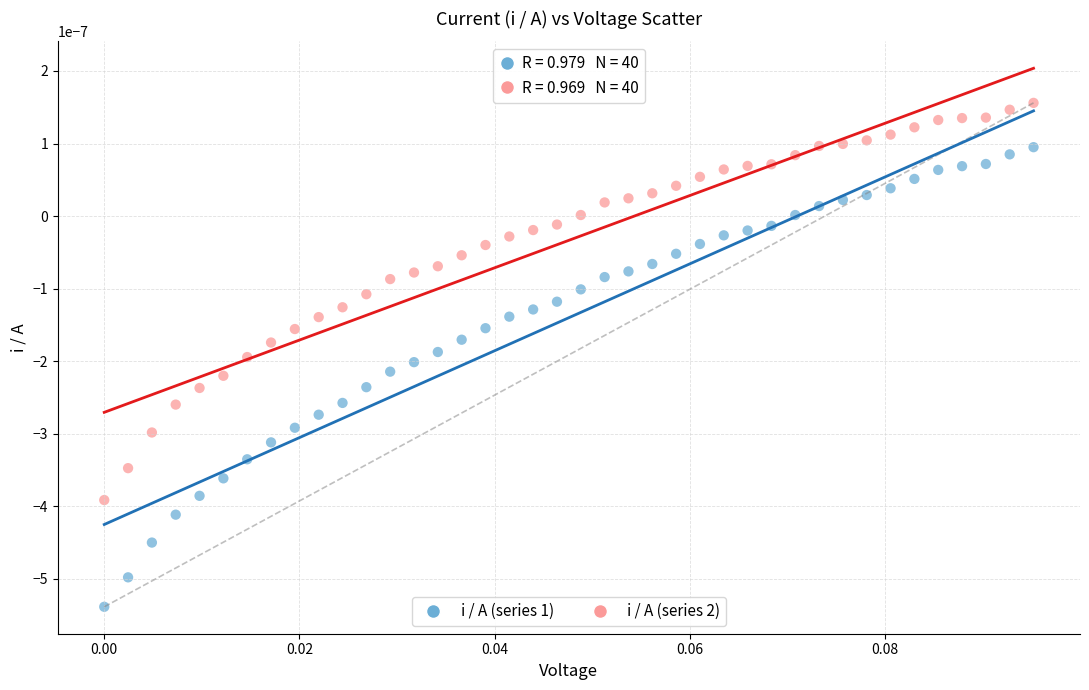

Which series contains the highest Y value?

i / A (series 2)